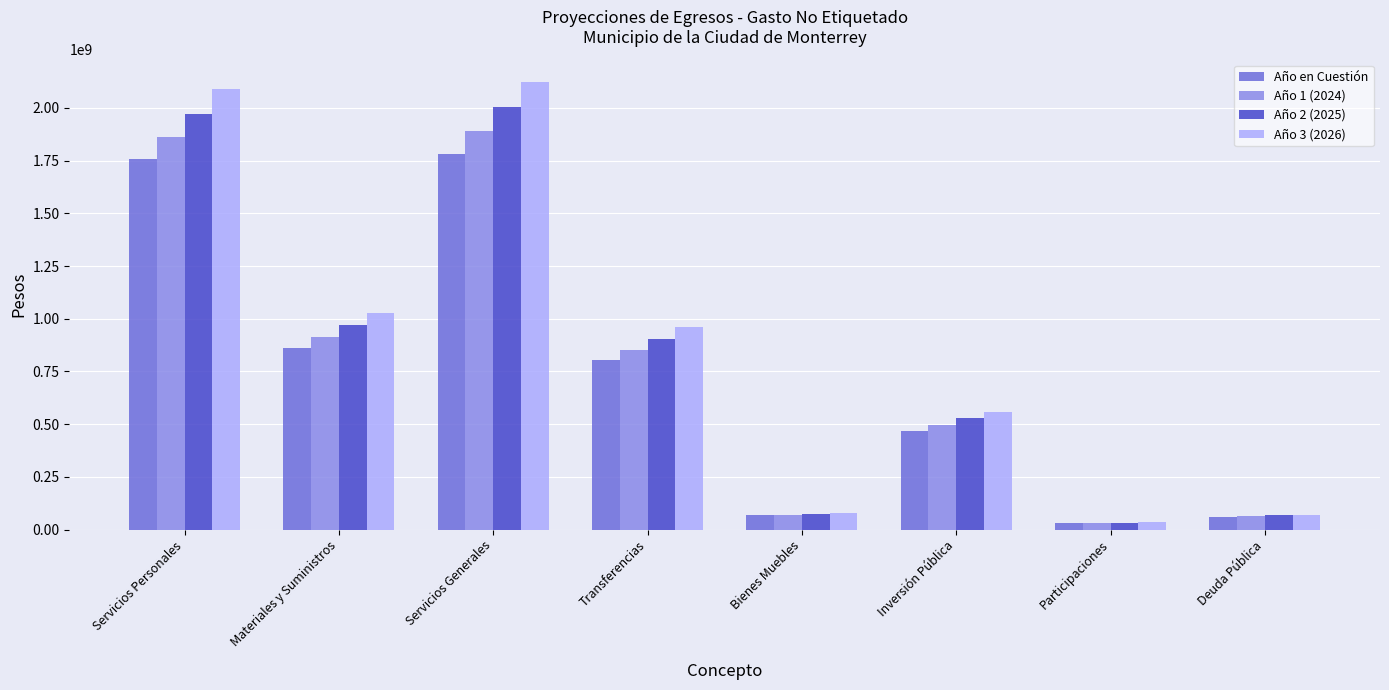

What is the spread (max minus min) of values at Servicios Personales?

335541044.4